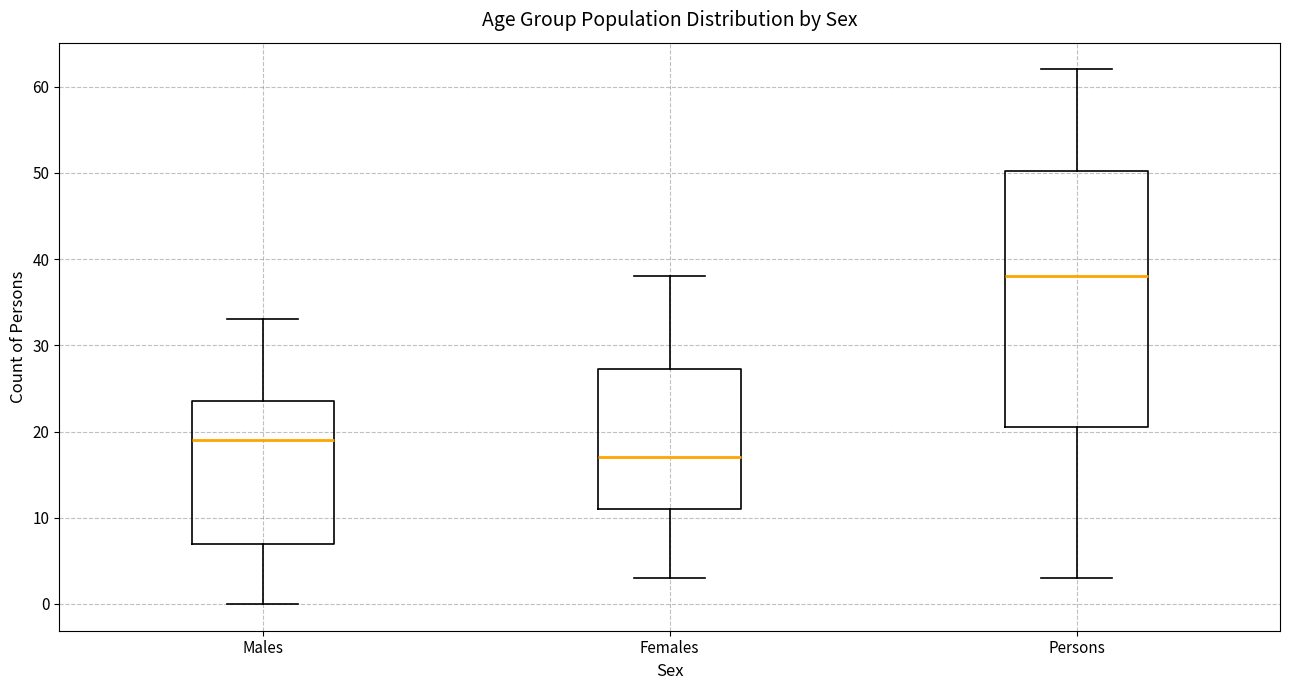

Reading left to right, read every box against the y-axis: the position of its median line, the range the box covers, and the ends of its whiskers. The values are not printed on the chart, so give them approximately, as read against the axis.

Males: median 19, box 7 to 24, whiskers 0 to 33
Females: median 17, box 11 to 27, whiskers 3 to 38
Persons: median 38, box 21 to 50, whiskers 3 to 62